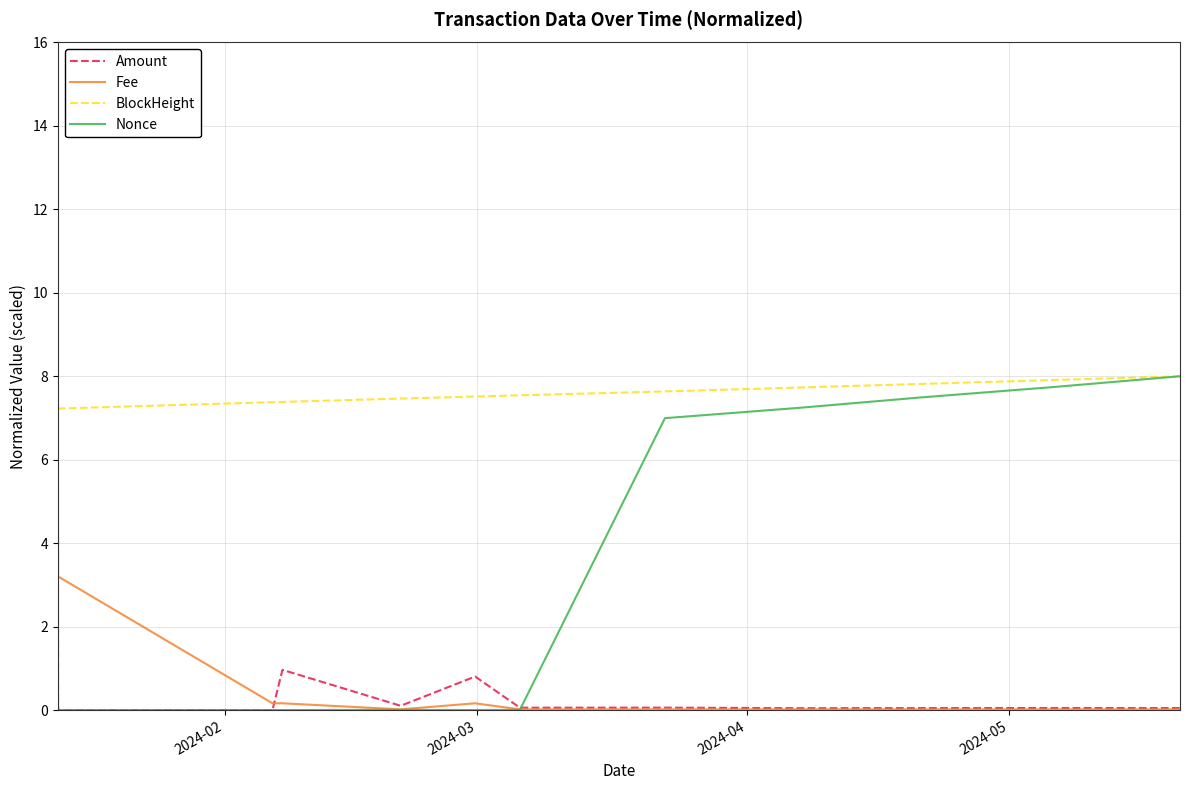

What is the maximum value shown in the chart?

8.0